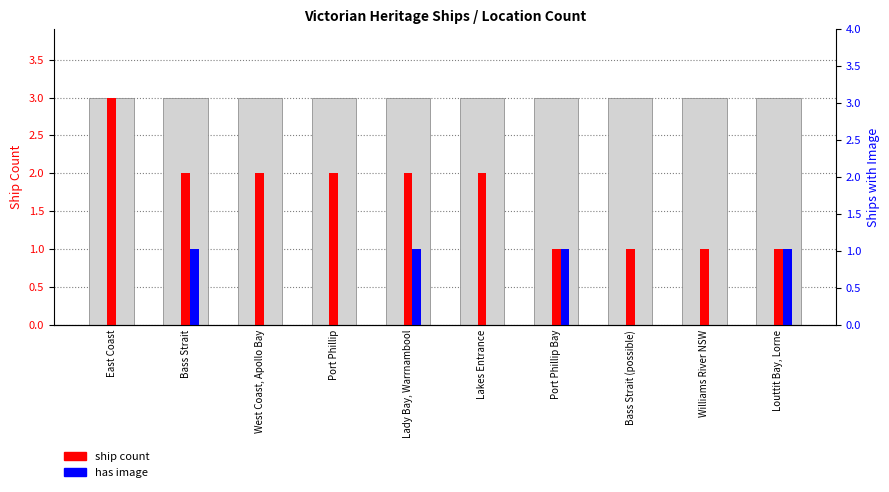

What is the approximate value of ship count at Port Phillip Bay?

1